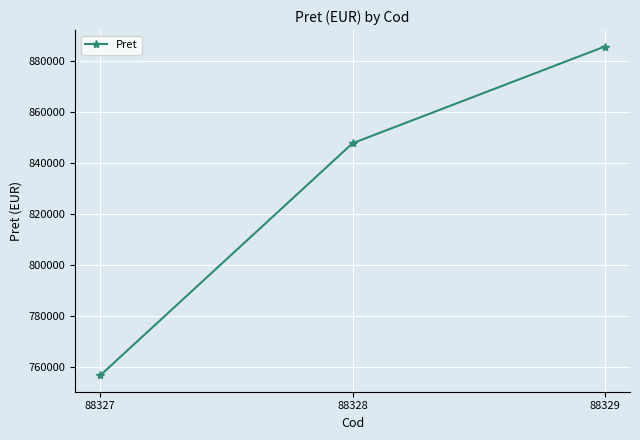

How many values are between 756728 and 885502?

3